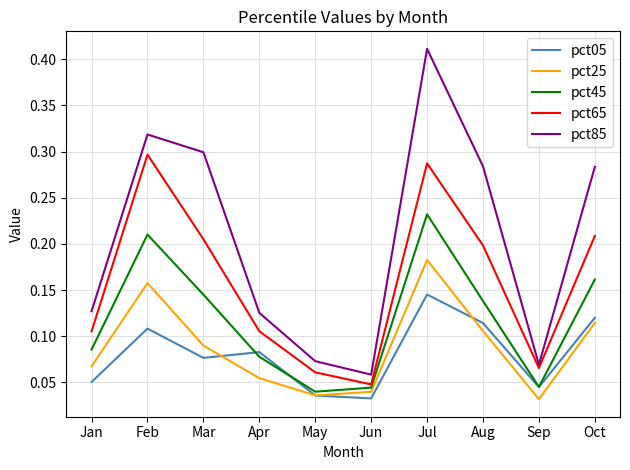

Is the value of pct45 at Aug greater than the value of pct65 at Feb?

No